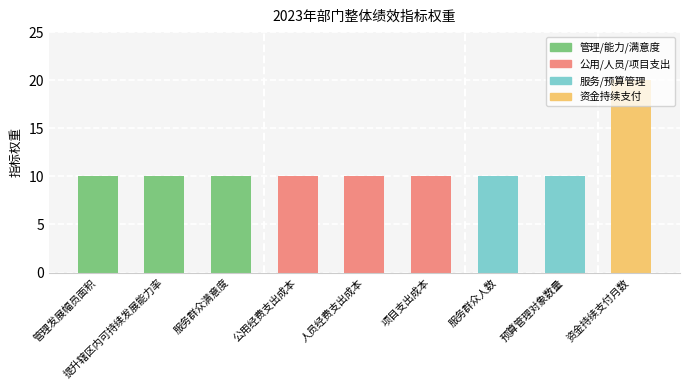

What is the sum of all values?

100